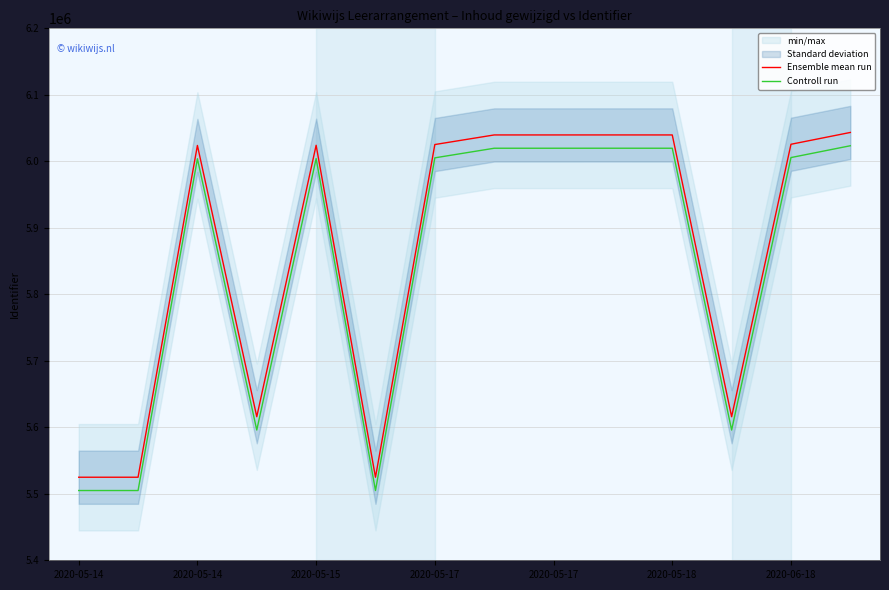

At which label does Controll run reach its minimum?

2020-05-14